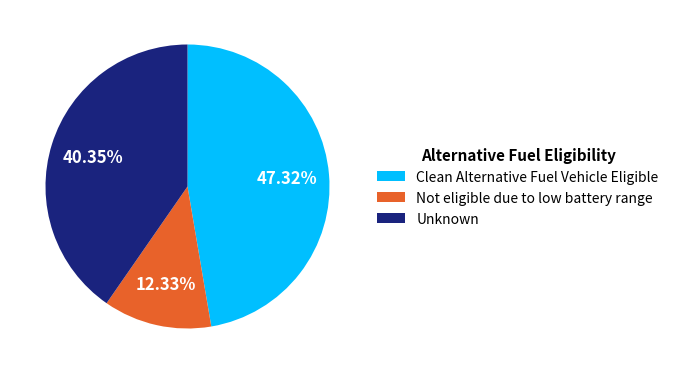

How many segments does this pie chart have?

3